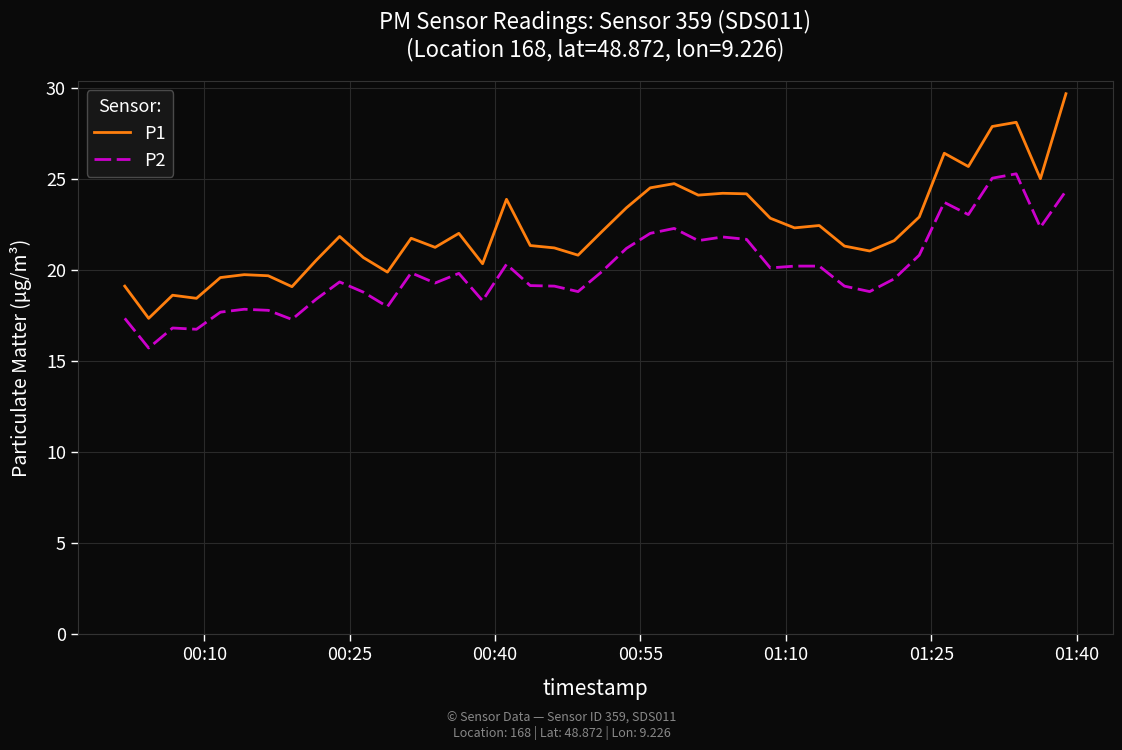

How many lines are shown in the chart?

2